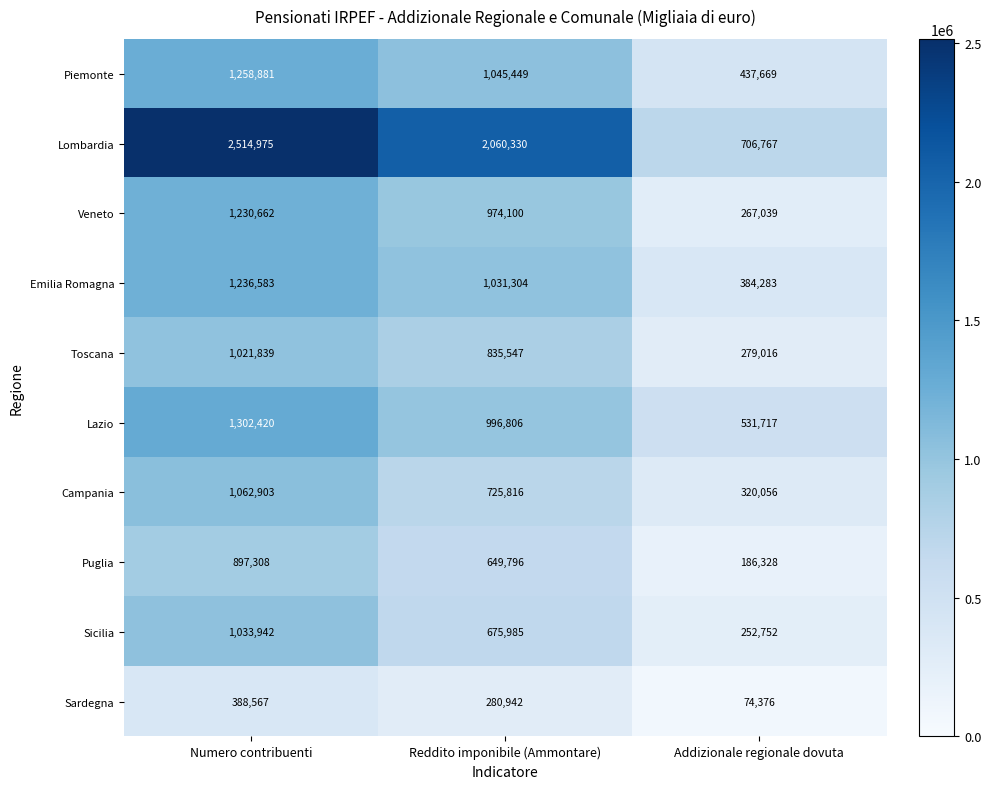

Which series has the widest spread of values?

Lombardia